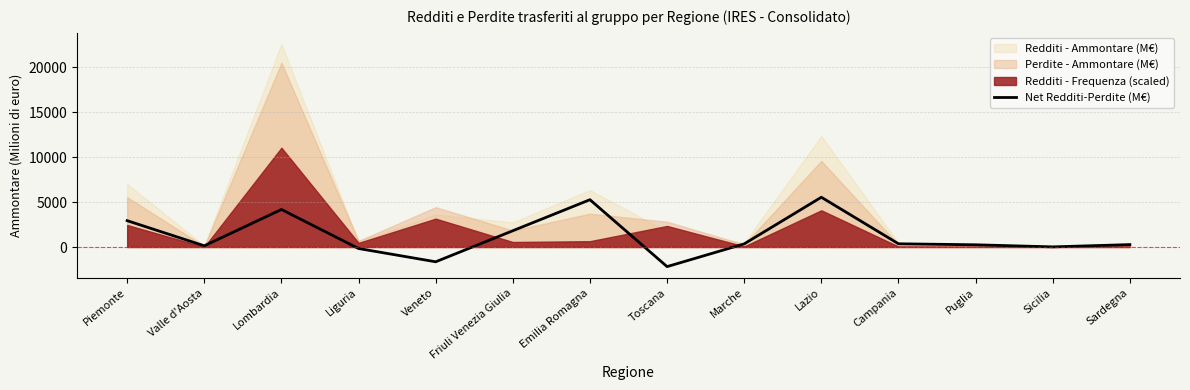

List the labels in order of value, largest first.

Lazio, Emilia Romagna, Lombardia, Piemonte, Friuli Venezia Giulia, Campania, Marche, Sardegna, Puglia, Valle d'Aosta, Sicilia, Liguria, Veneto, Toscana